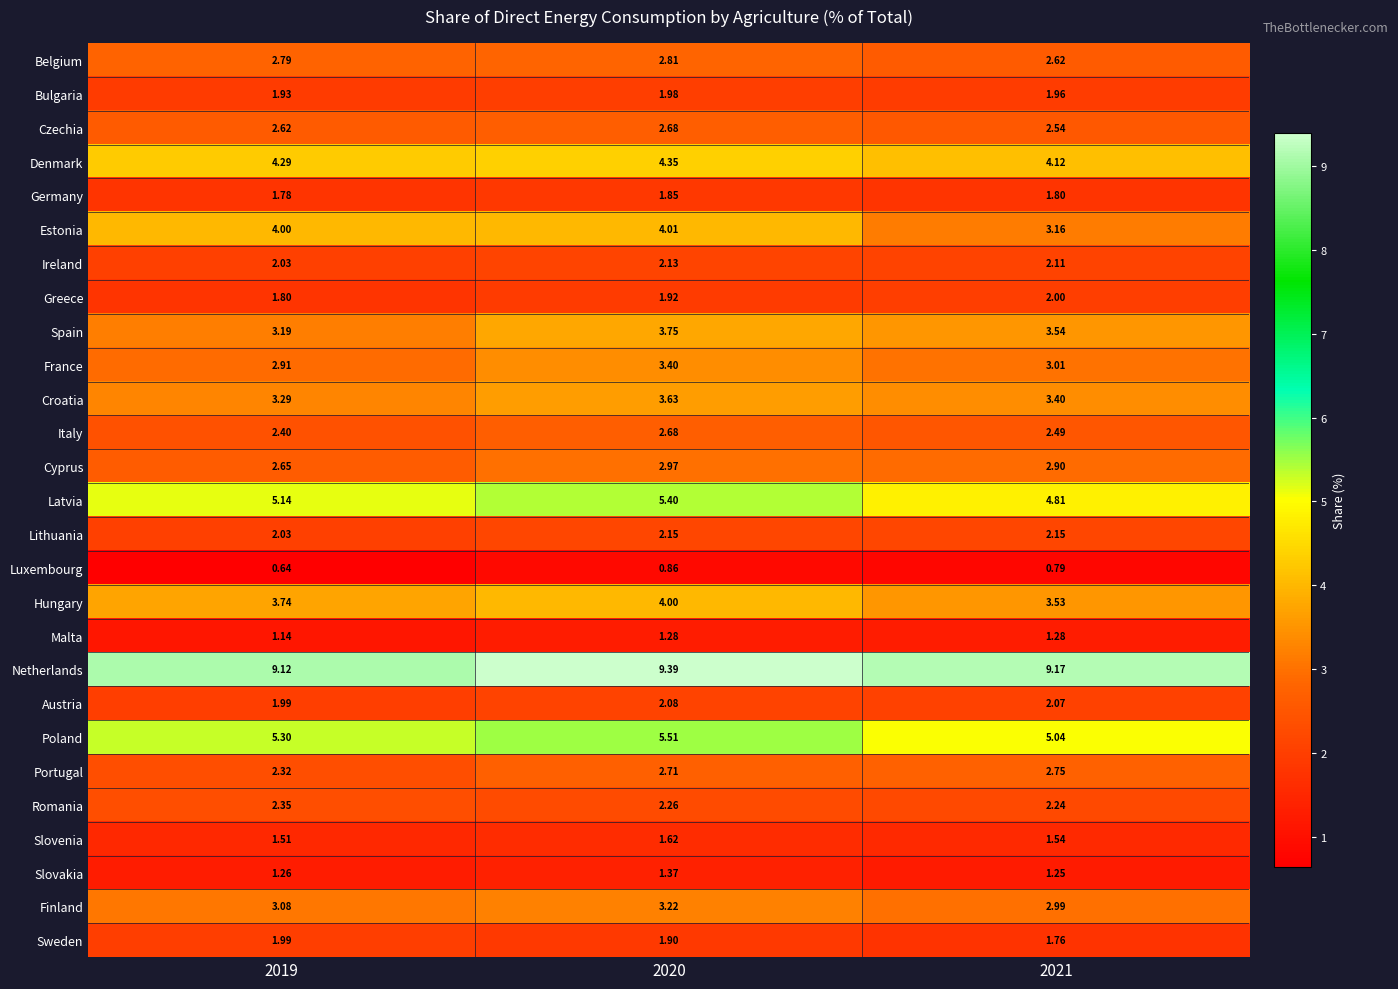

Which series has the largest range (max minus min)?

Estonia